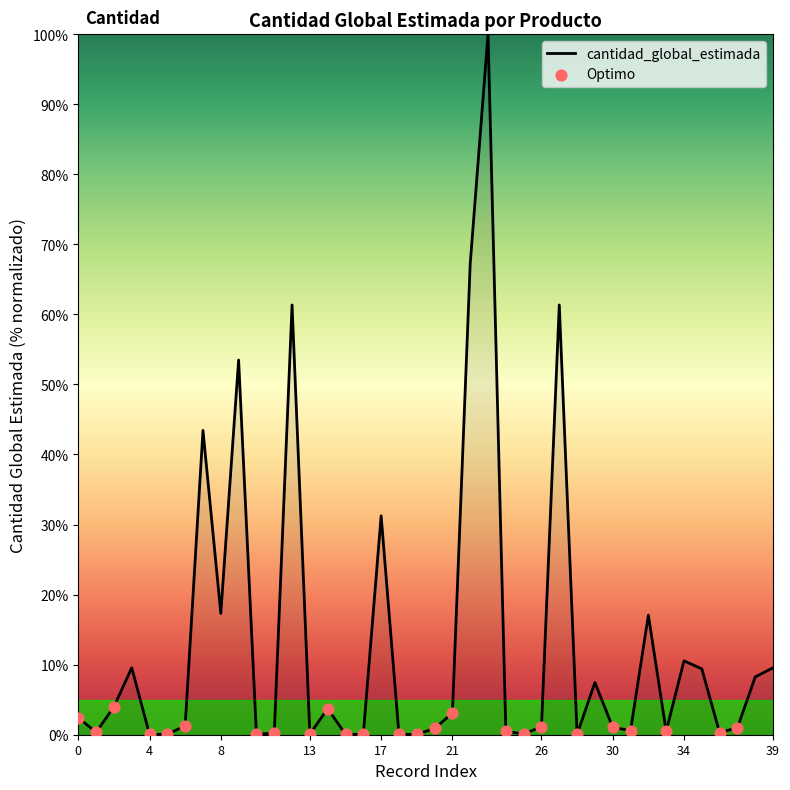

What is the greatest value displayed?

100.0